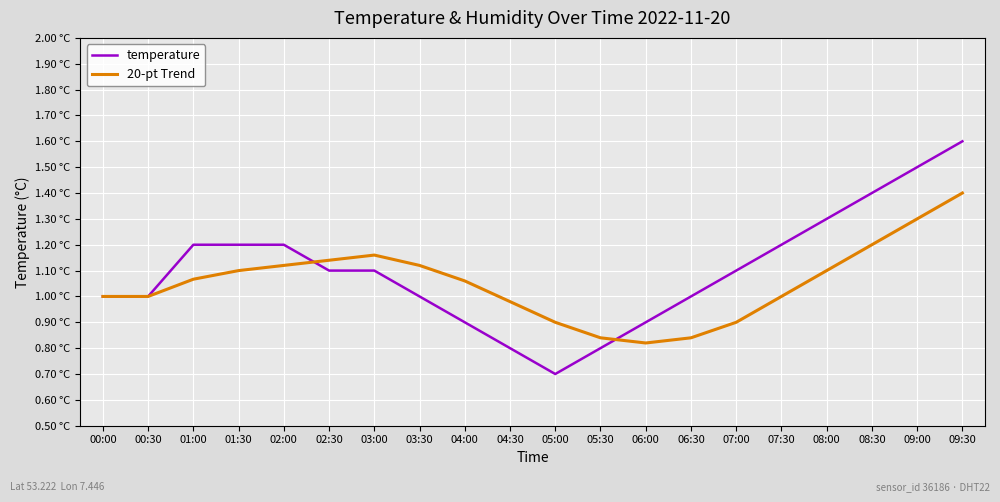

At how many categories does at least one series exceed 1?

13